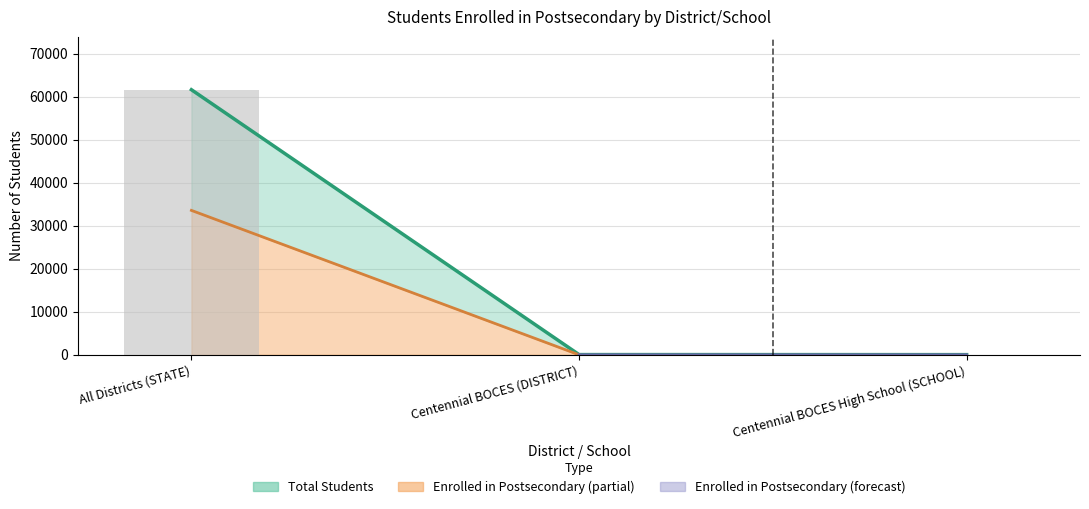

What is the greatest value displayed?

61643